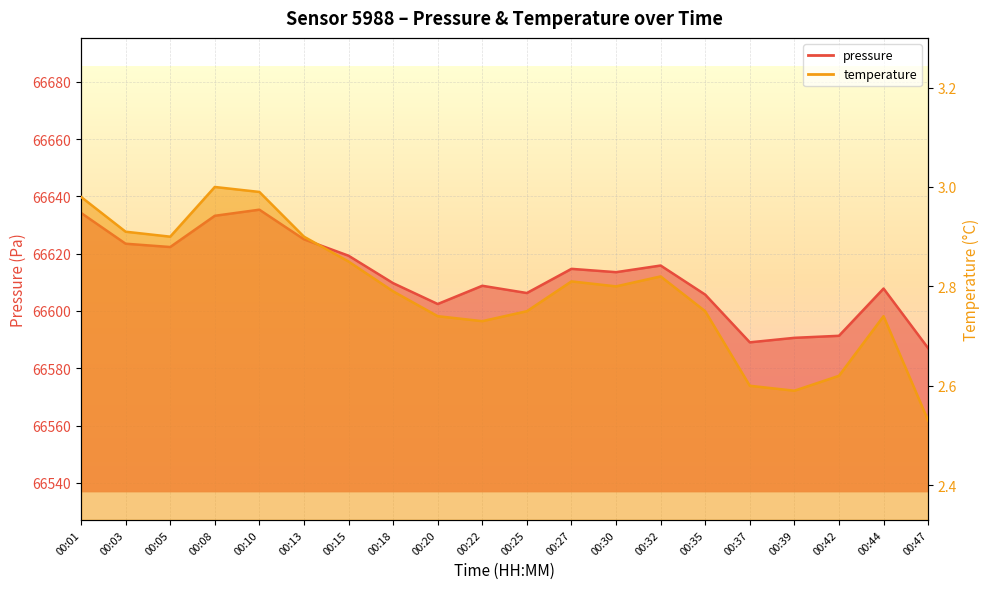

What is the average value of the pressure series?

66611.8